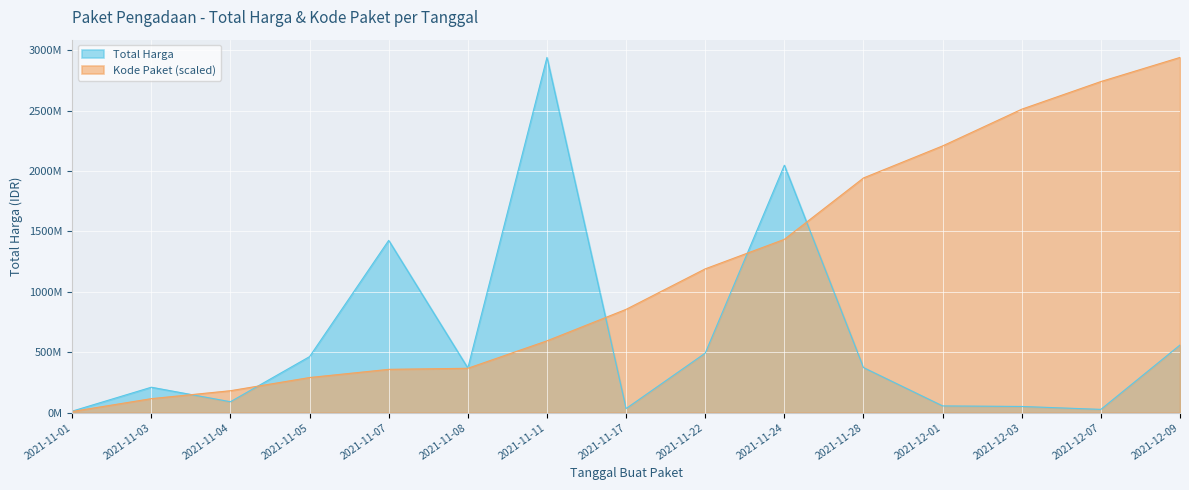

List the series in order of their overall mean, highest first.

Kode Paket (scaled), Total Harga